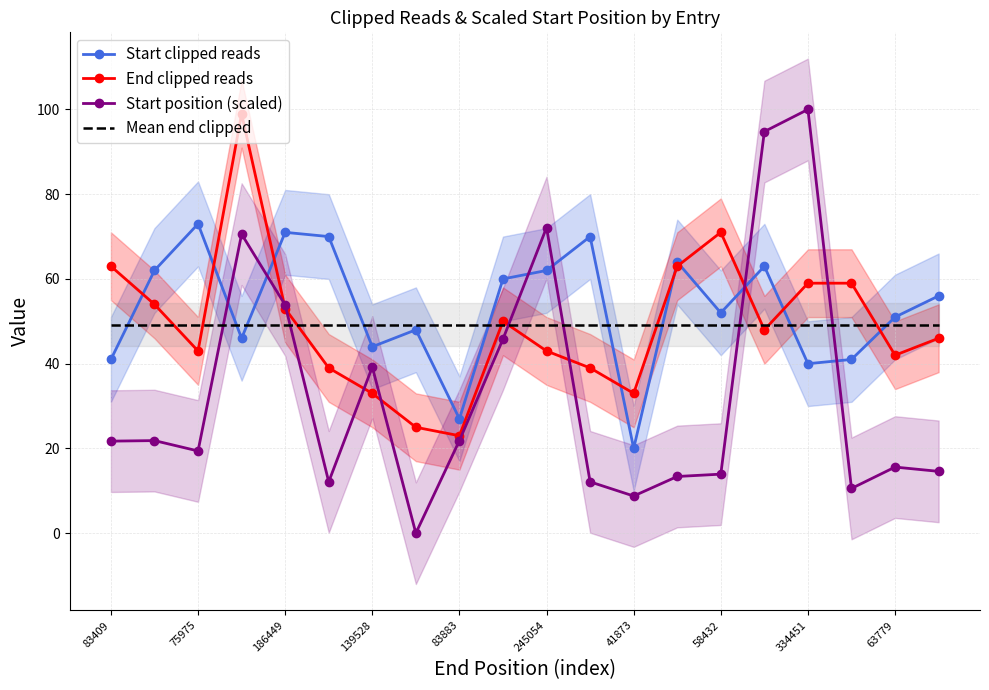

True or false: Start position (scaled) and Start clipped reads cross at least once.

True